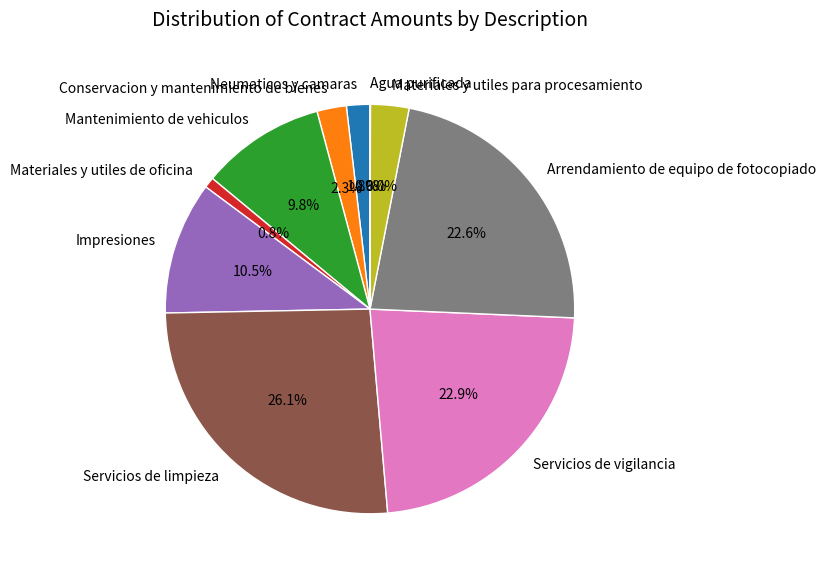

What is the largest slice in the pie chart?

Servicios de limpieza